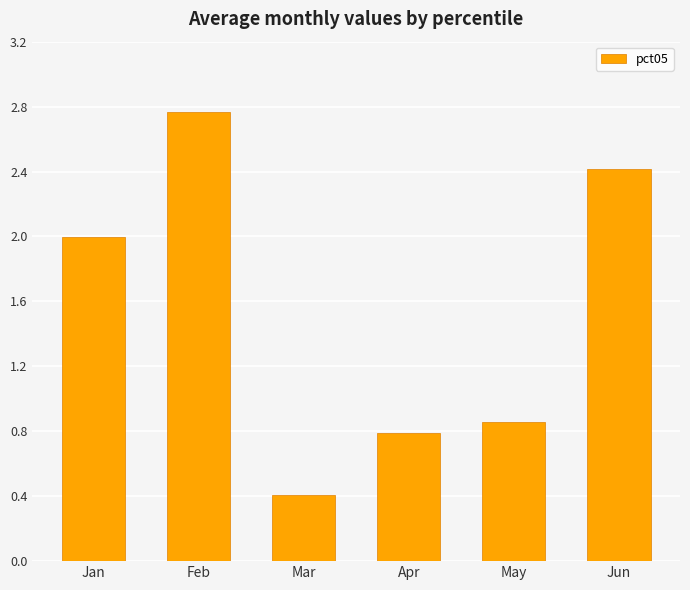

Where is the data nearest to the value 1?

May